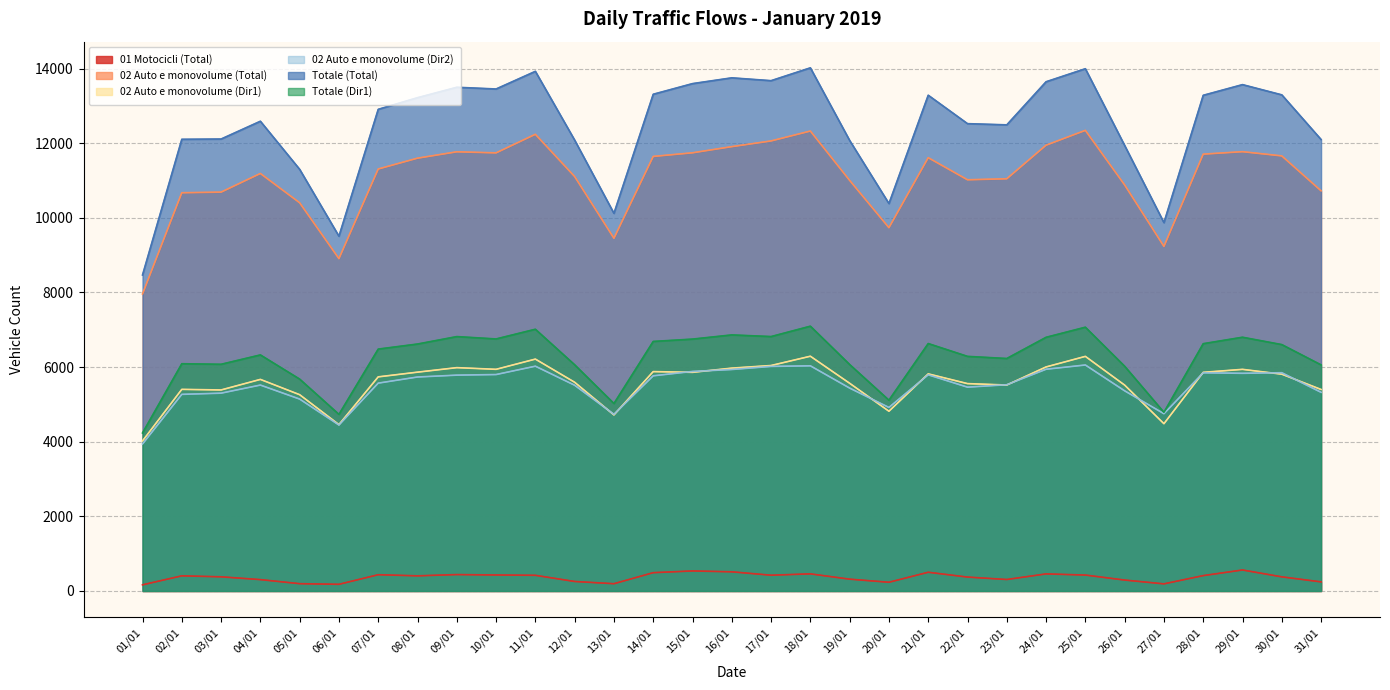

True or false: 02 Auto e monovolume (Dir2) and Totale (Dir1) cross at least once.

False